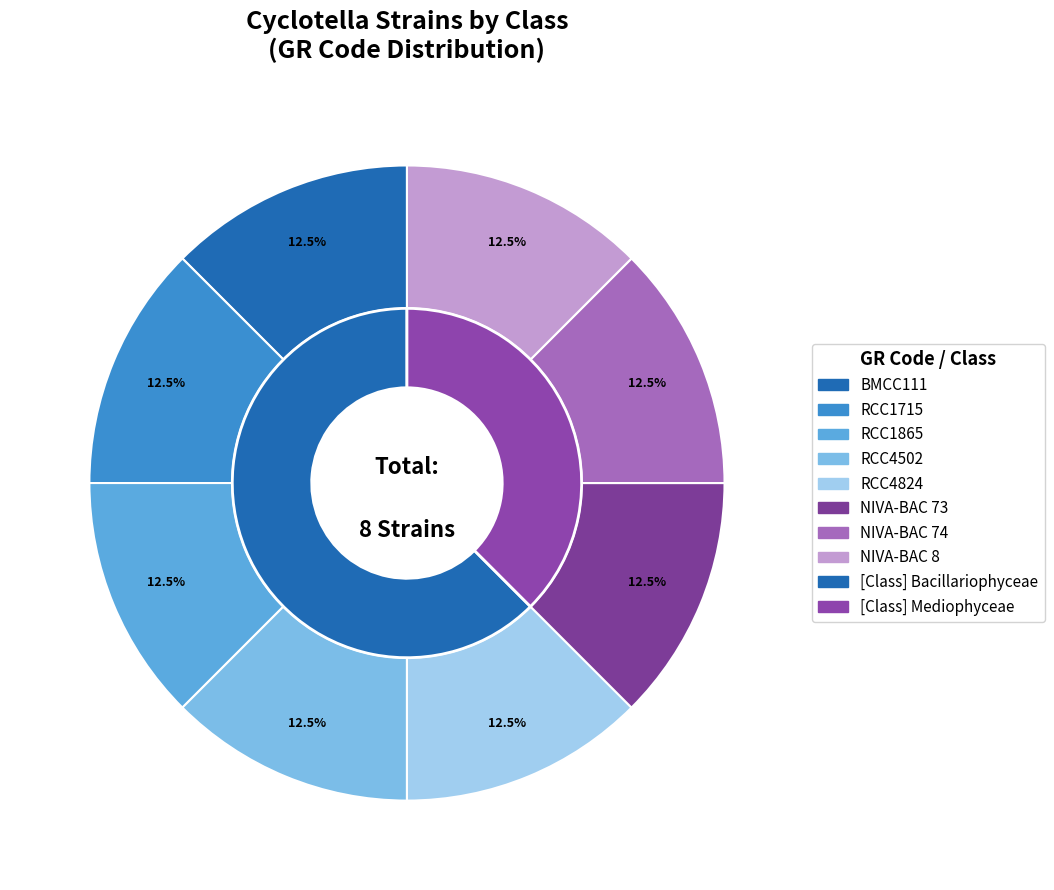

Rank the categories by value from highest to lowest.

Bacillariophyceae (BMCC111), Bacillariophyceae (RCC1715), Bacillariophyceae (RCC1865), Bacillariophyceae (RCC4502), Bacillariophyceae (RCC4824), Mediophyceae (NIVA-BAC 73), Mediophyceae (NIVA-BAC 74), Mediophyceae (NIVA-BAC 8)